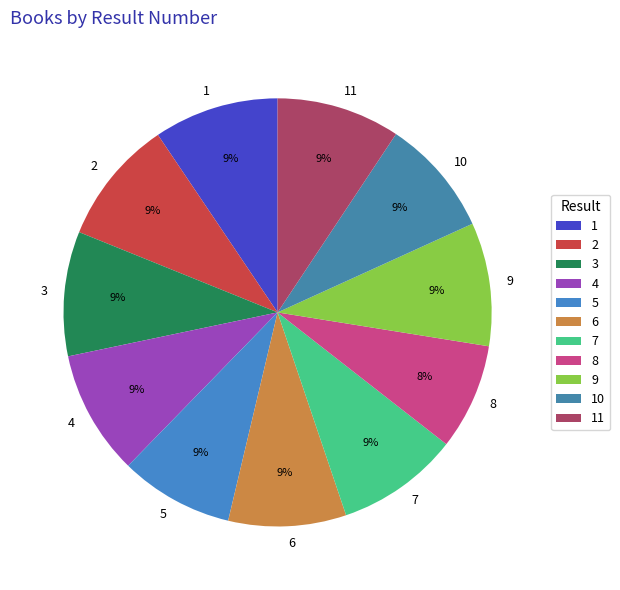

What is the ratio of the value at 3 to the value at 7?

1.0